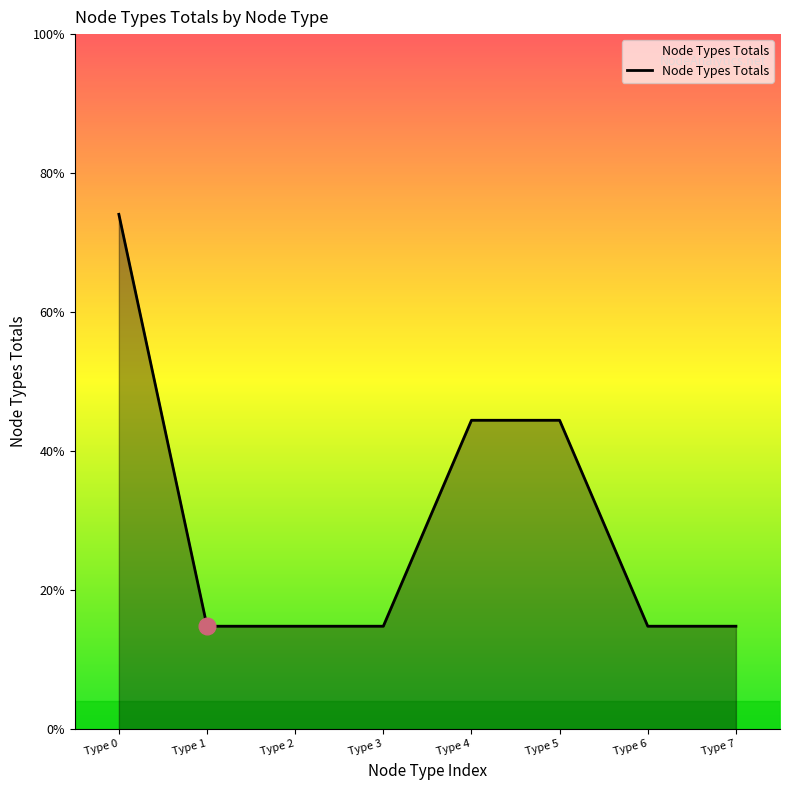

Reading left to right, extract all data points from this chart.

5	1	1	1	3	3	1	1